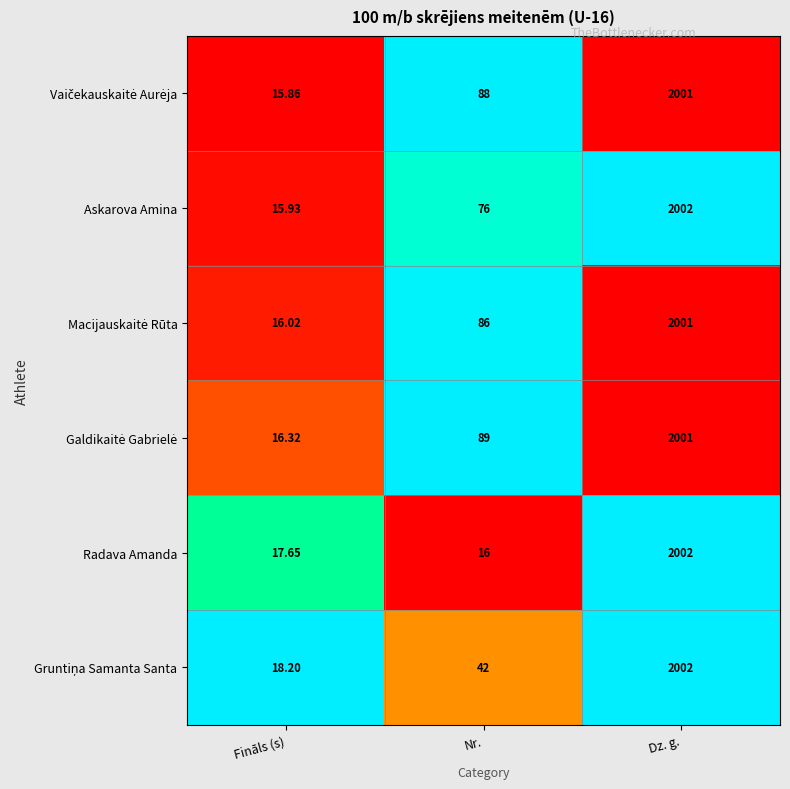

Where does the Radava Amanda series first go above 17?

Fināls (s)